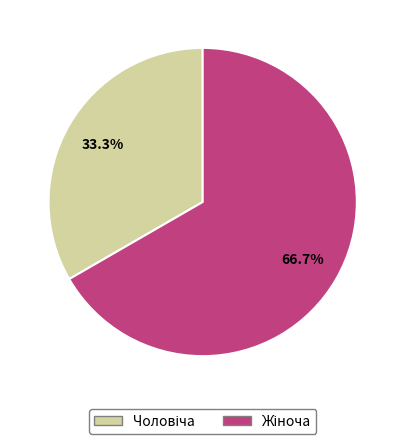

Does any single category account for the majority?

Yes